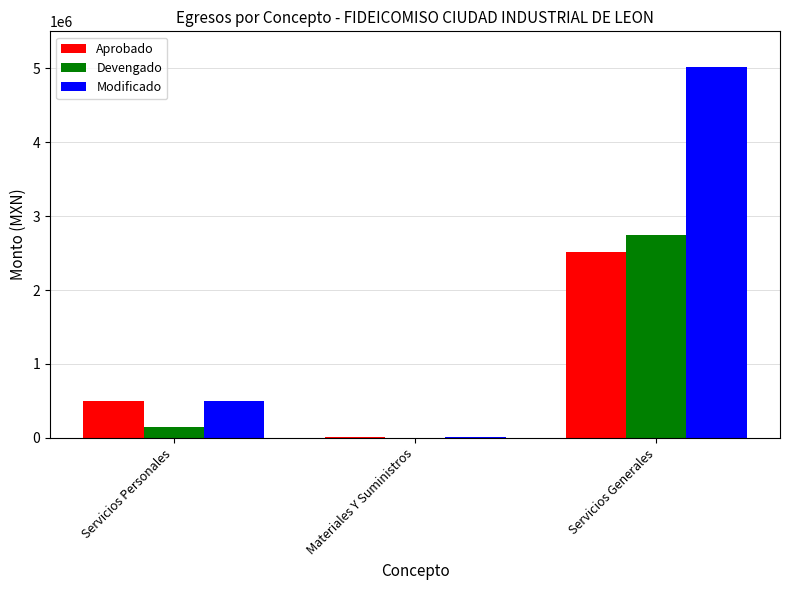

At which label does Devengado first exceed 151628?

Servicios Personales